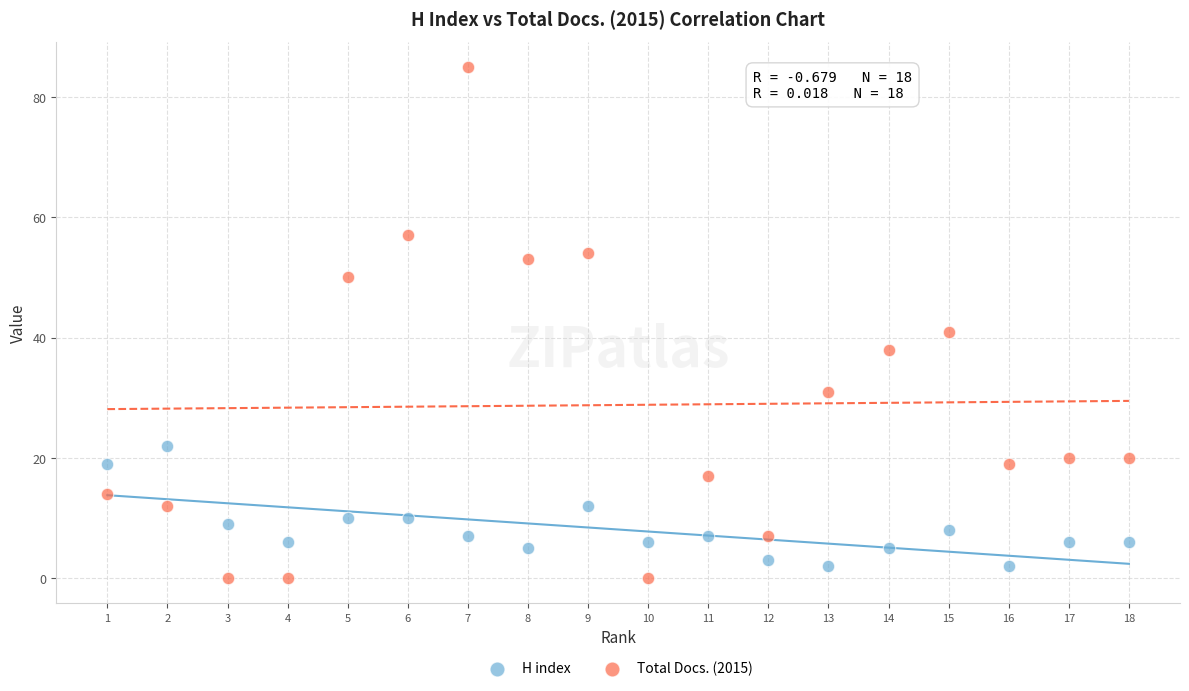

In the Total Docs. (2015) series, what Y value is closest to 42?

41